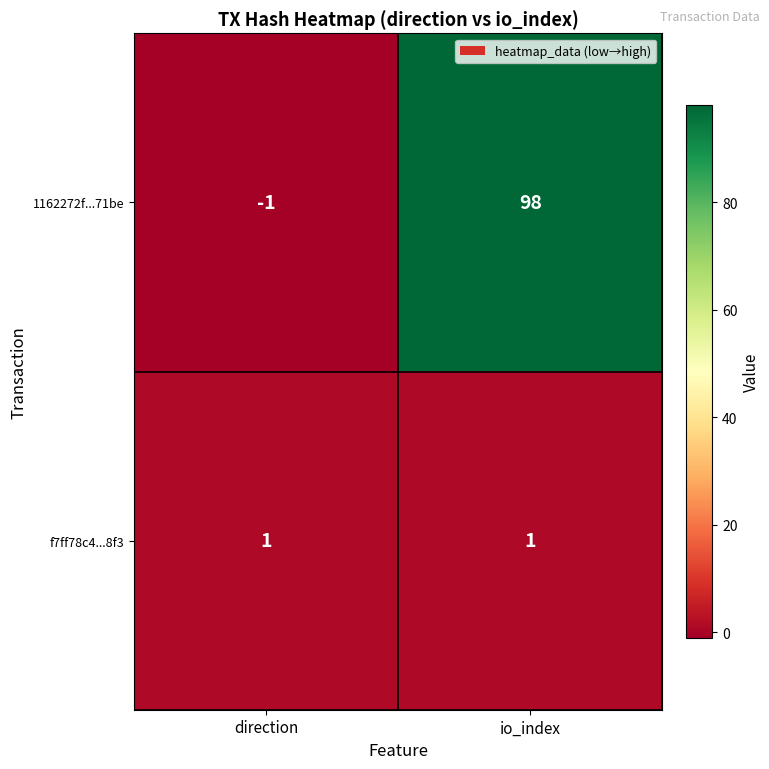

Reading left to right, transcribe all the data shown in this chart.

1162272f...71be: direction=-1	io_index=98
f7ff78c4...8f3: direction=1	io_index=1